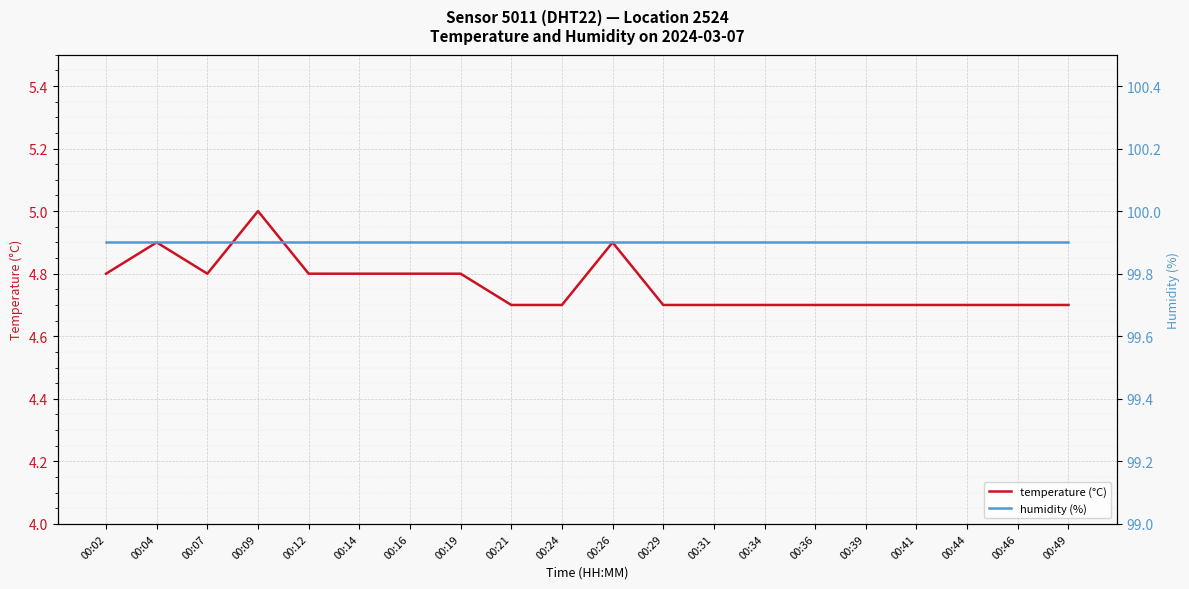

How many lines are shown in the chart?

2